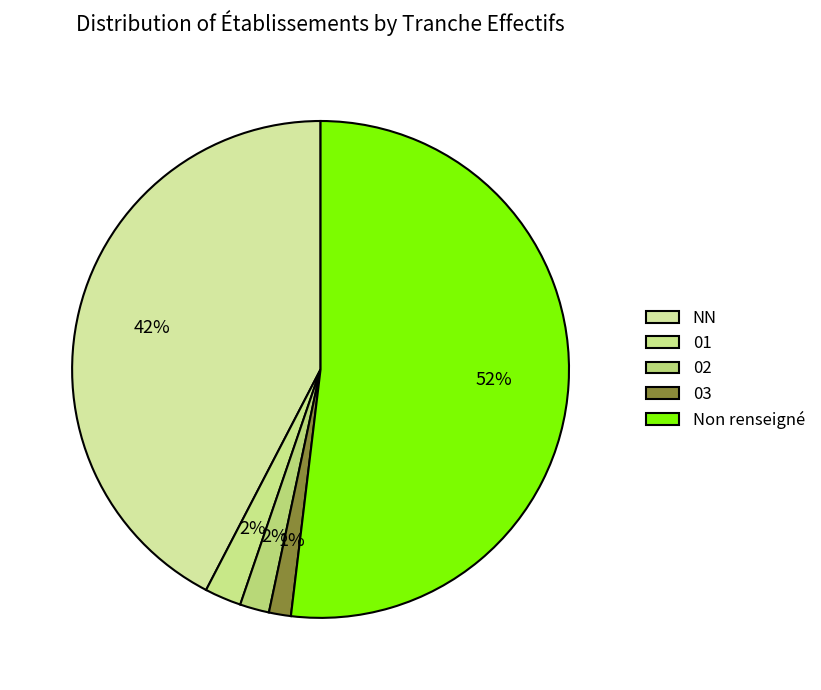

Does 02 account for over 50% of the chart?

No